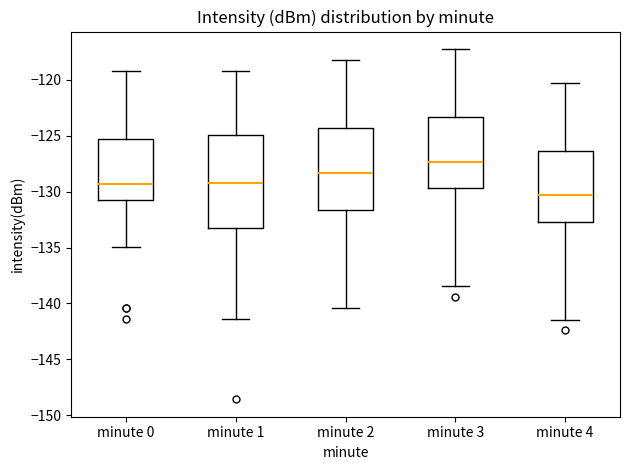

Reading left to right, read every box against the y-axis: the position of its median line, the range the box covers, and the ends of its whiskers. The values are not printed on the chart, so give them approximately, as read against the axis.

minute 0: median -129.5, box -130.5 to -125.5, whiskers -135.0 to -119.0
minute 1: median -129.0, box -133.5 to -125.0, whiskers -141.5 to -119.0
minute 2: median -128.5, box -131.5 to -124.5, whiskers -140.5 to -118.0
minute 3: median -127.5, box -129.5 to -123.5, whiskers -138.5 to -117.0
minute 4: median -130.5, box -132.5 to -126.5, whiskers -141.5 to -120.0